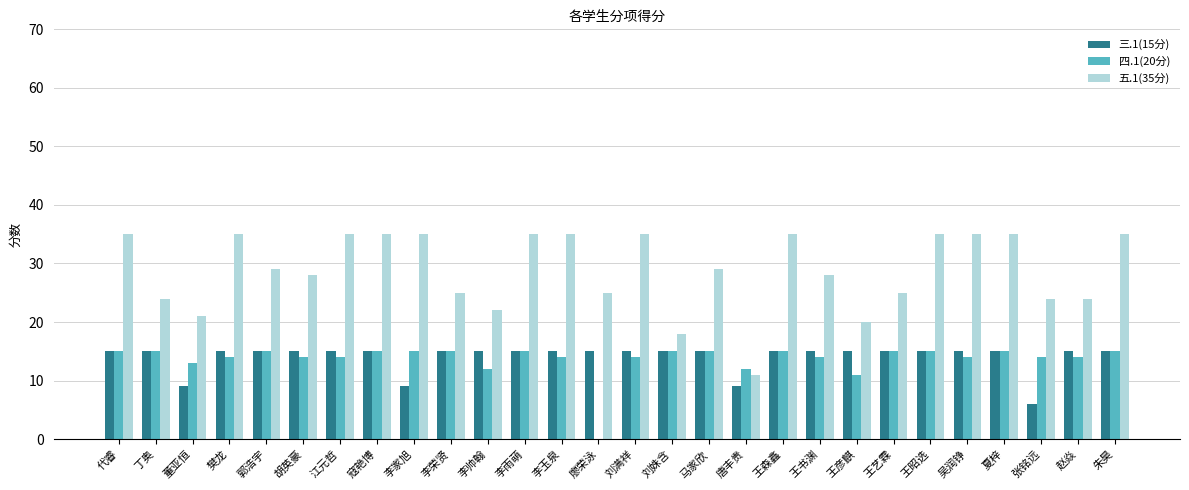

The value of 四.1(20分) at 樊龙 is 14. True or false?

True